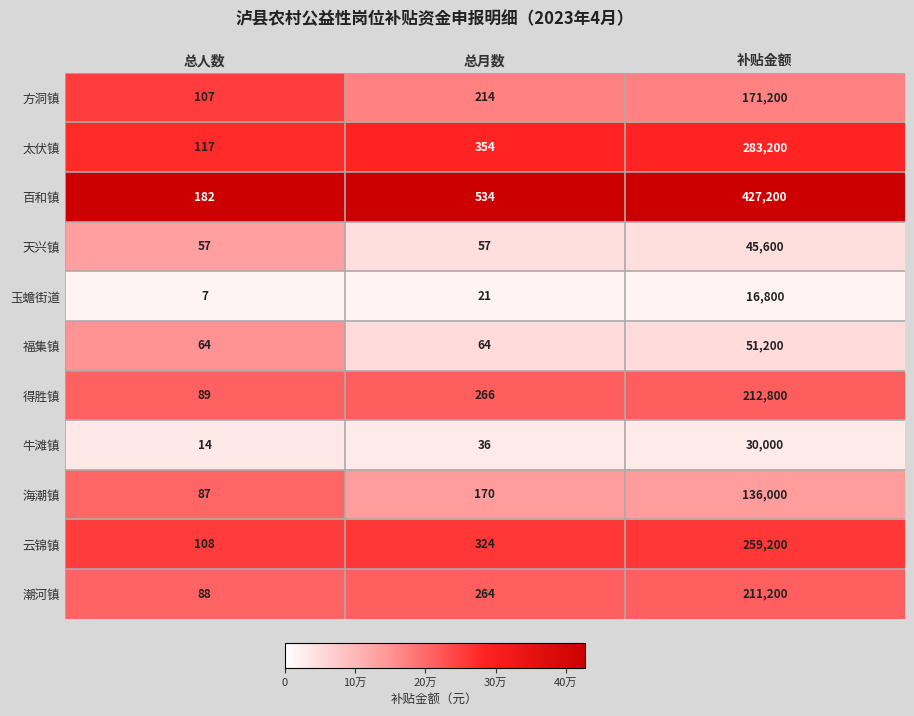

Count the number of categories in the chart.

3